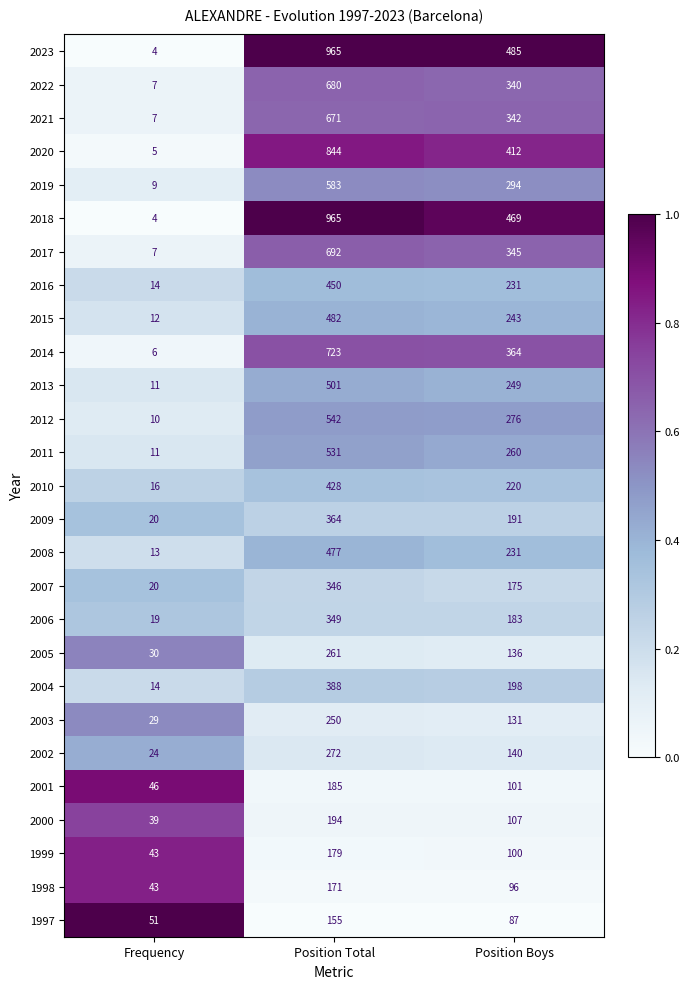

What is the difference between the maximum and minimum values in the 2022 series?

673